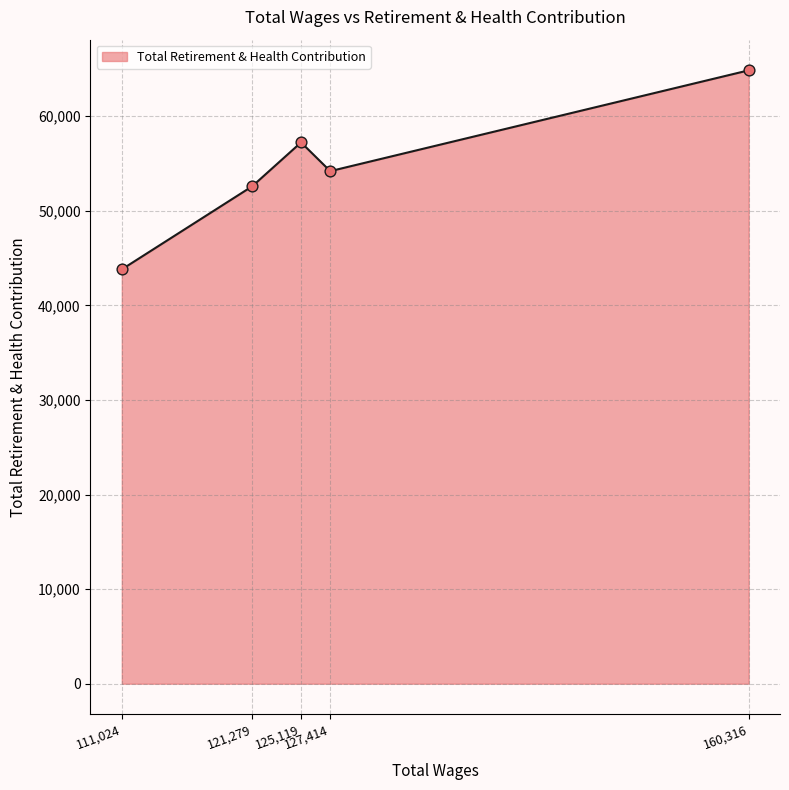

What is the change in value from 121279.0 to 111024.0?

-8784